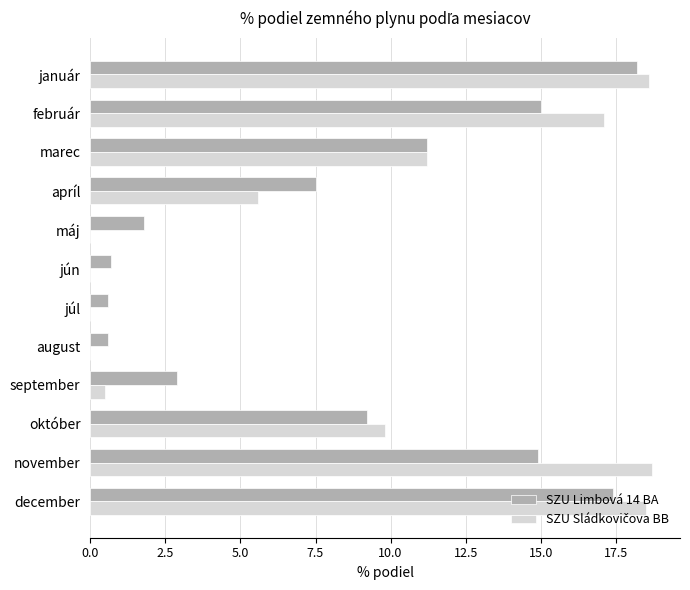

What is the maximum value shown in the chart?

18.7